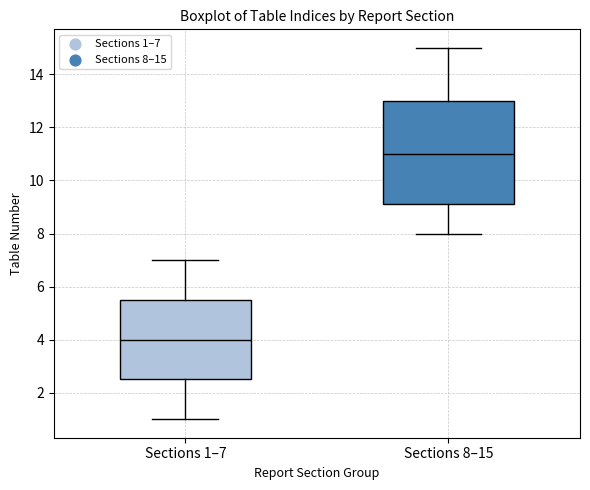

Reading left to right, read every box against the y-axis: the position of its median line, the range the box covers, and the ends of its whiskers. The values are not printed on the chart, so give them approximately, as read against the axis.

Sections 1–7: median 4.0, box 2.6 to 5.6, whiskers 1.0 to 7.0
Sections 8–15: median 11.0, box 9.2 to 13.0, whiskers 8.0 to 15.0